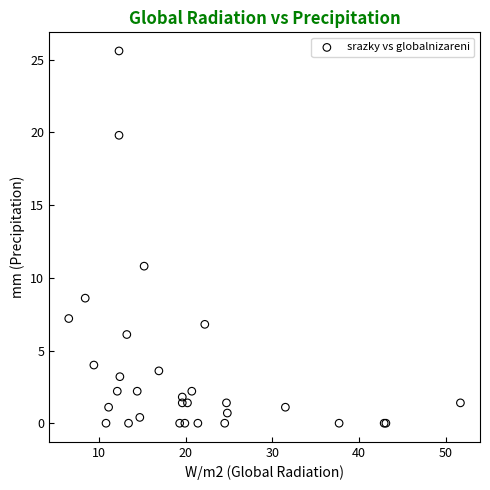

What Y value in the scatter plot is closest to 12?

10.8